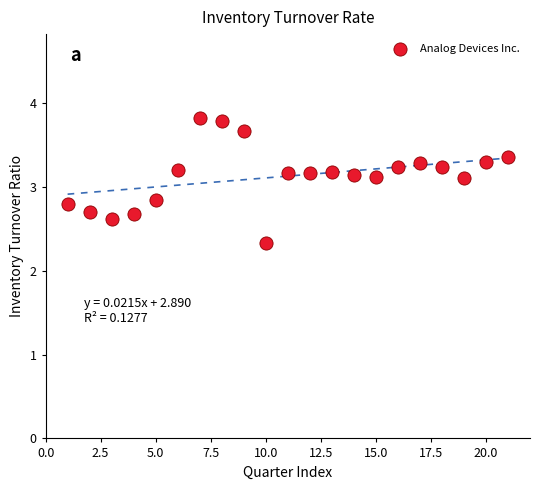

What is the range of X values (max minus min)?

20.0